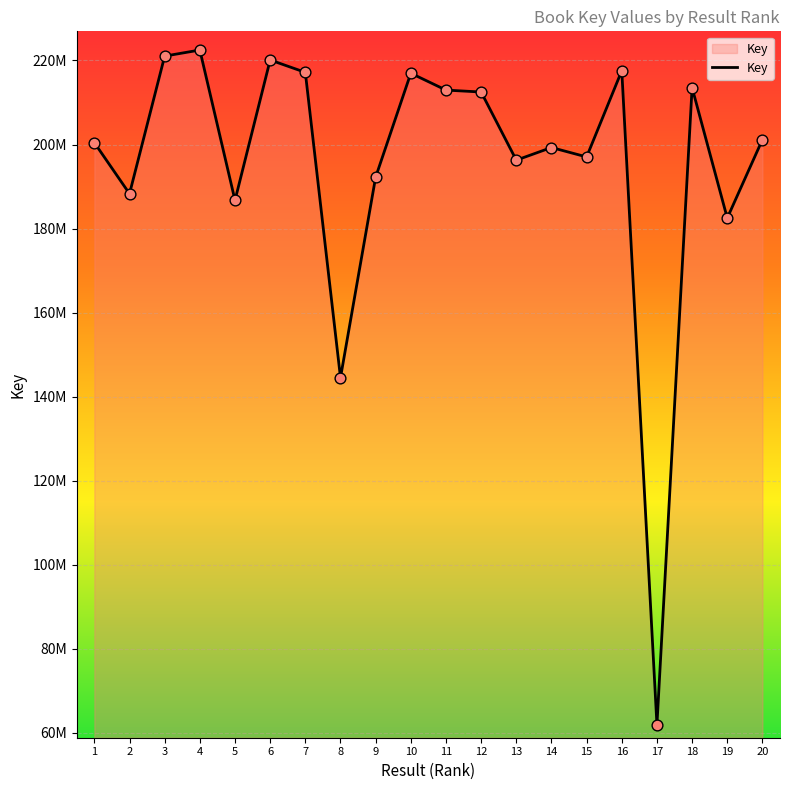

What is the change in value from 16 to 19?

-35075058